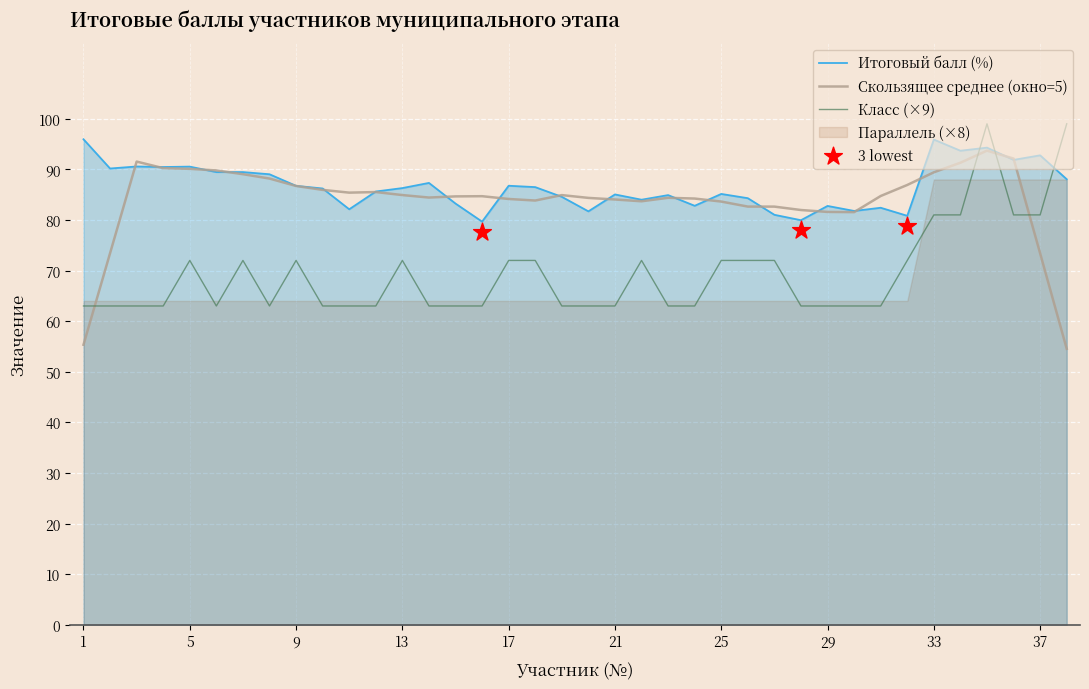

True or false: Итоговый балл (%) has a value of 133.2 at 25.

False